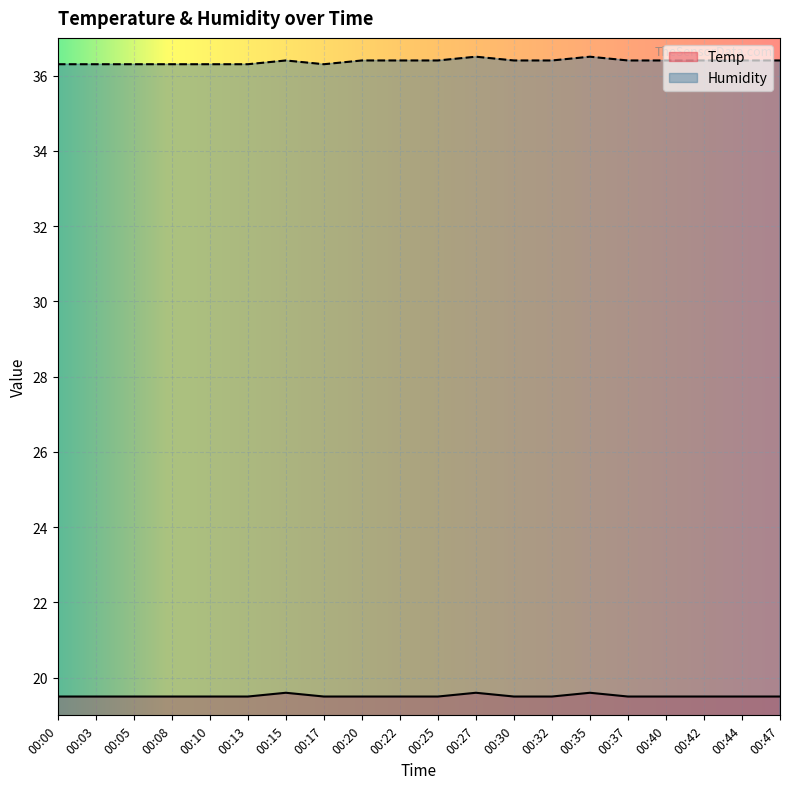

What is the difference between the maximum and minimum values in the Temp series?

0.1